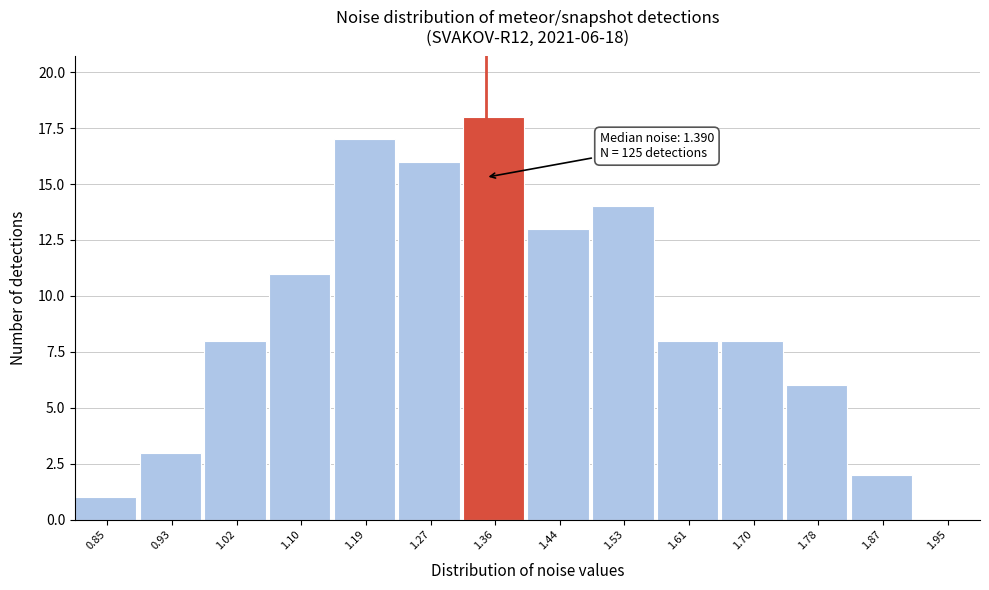

Reading left to right, what are all the values shown in this chart?

0.85=1	0.93=3	1.02=8	1.10=11	1.19=17	1.27=16	1.36=18	1.44=13	1.53=14	1.61=8	1.70=8	1.78=6	1.87=2	1.95=0